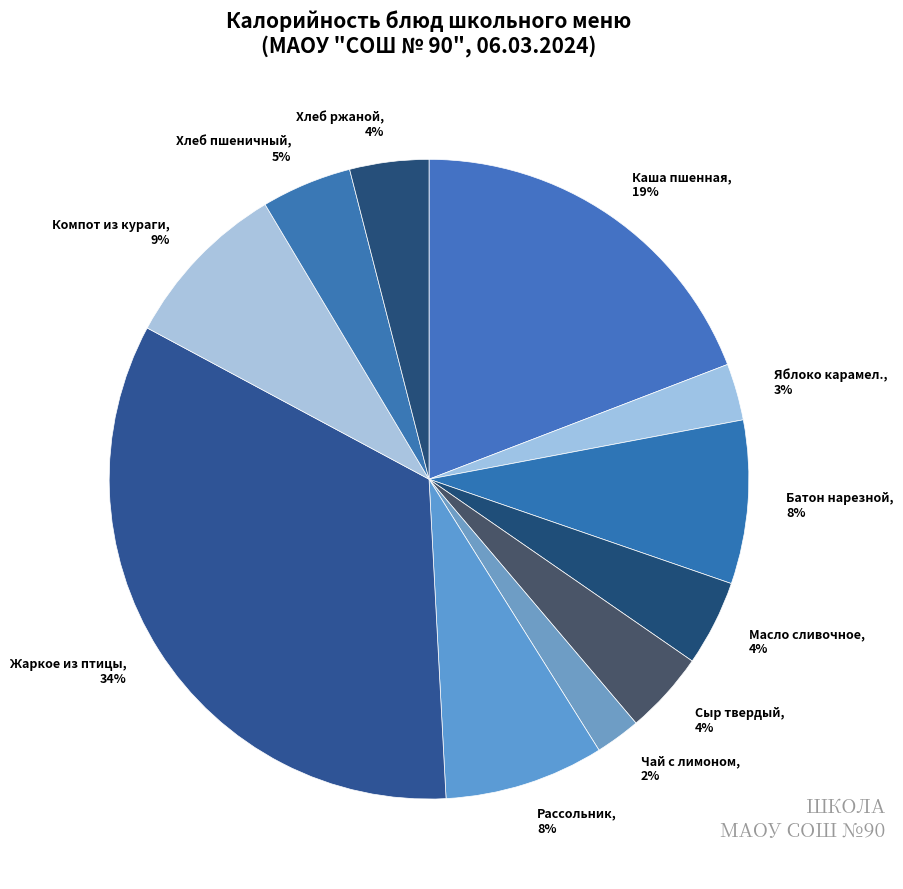

Is it true that Батон нарезной is 14% of the pie?

False